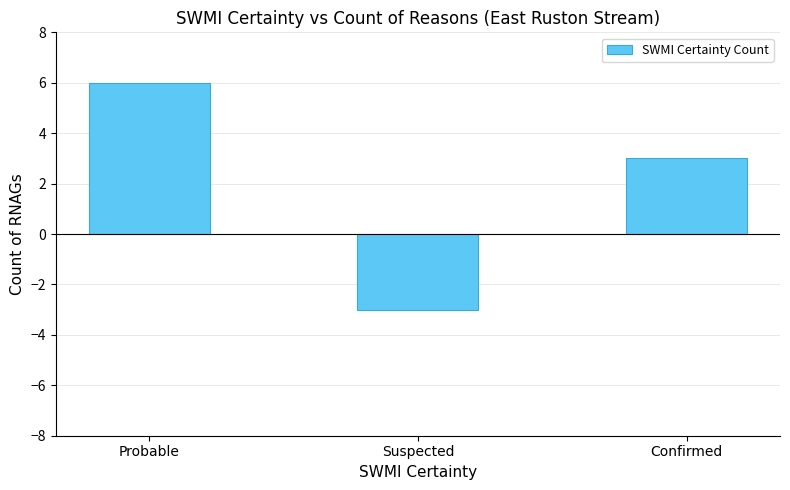

The value at Suspected is -3. True or false?

True